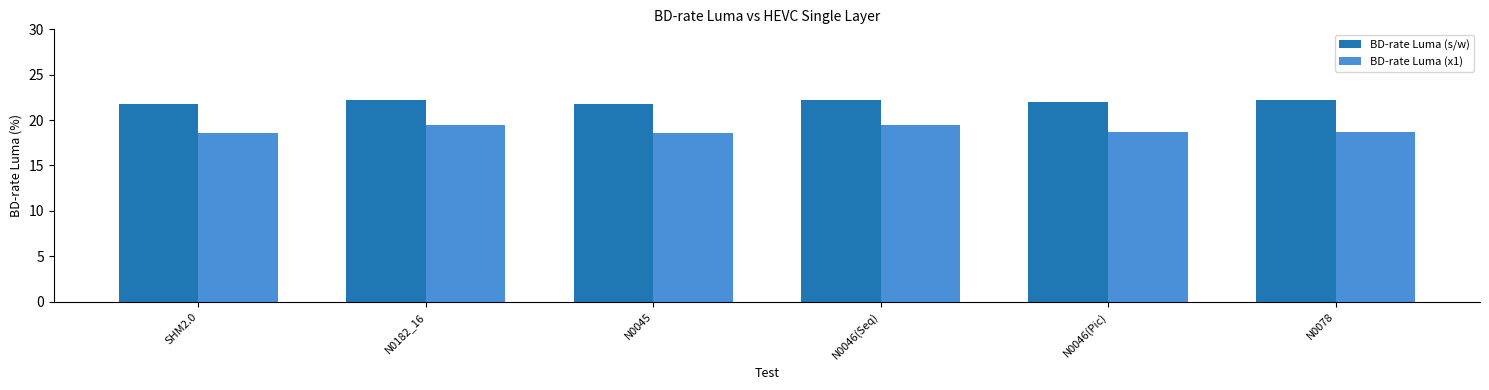

The value of BD-rate Luma (s/w) at N0046(Seq) is 22.2. True or false?

True